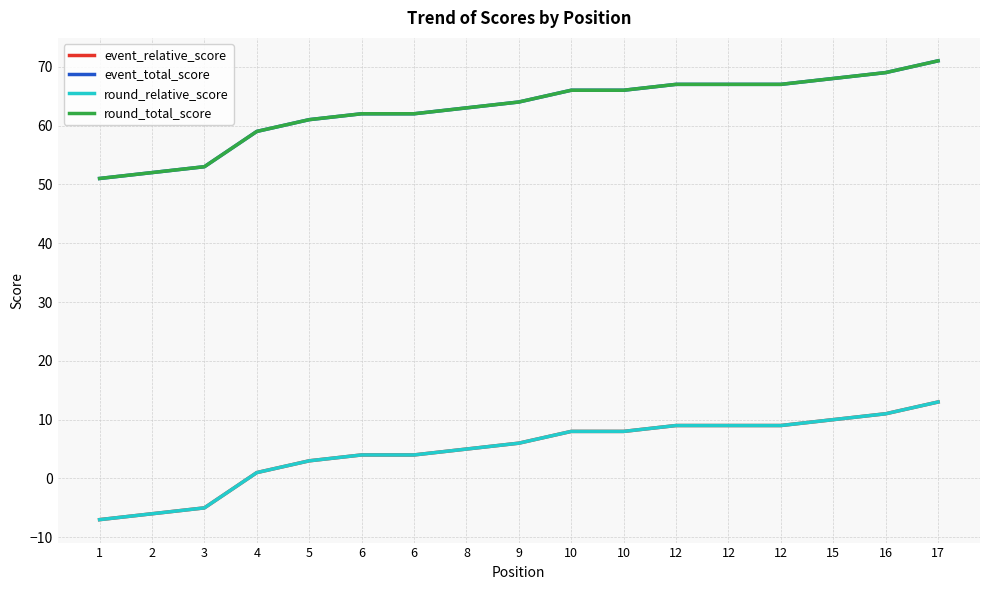

Does the chart display data point markers on the line(s)?

No